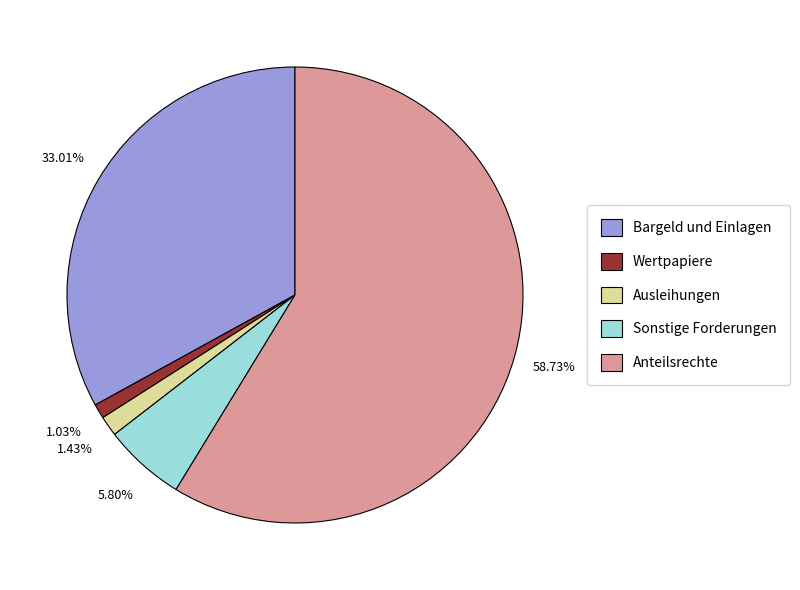

What portion of the pie excludes Ausleihungen?

98.6%